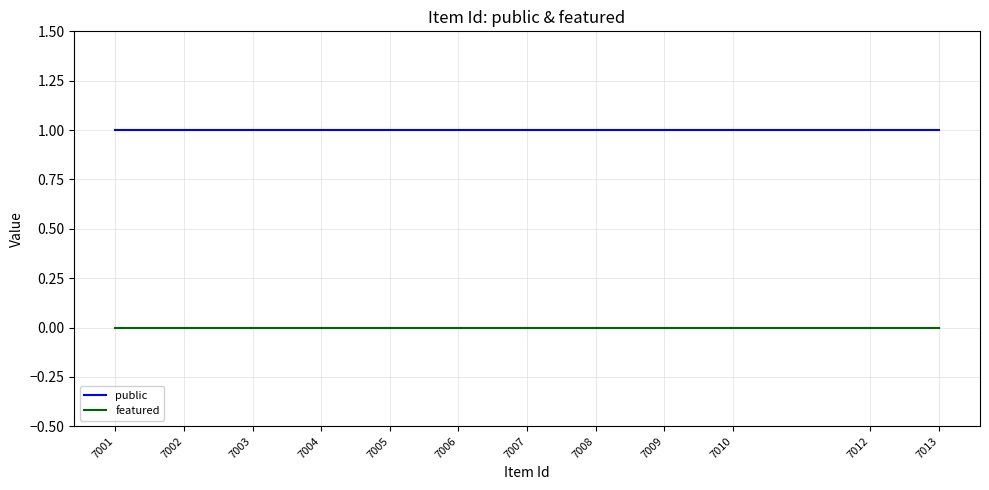

True or false: featured and public cross at least once.

False